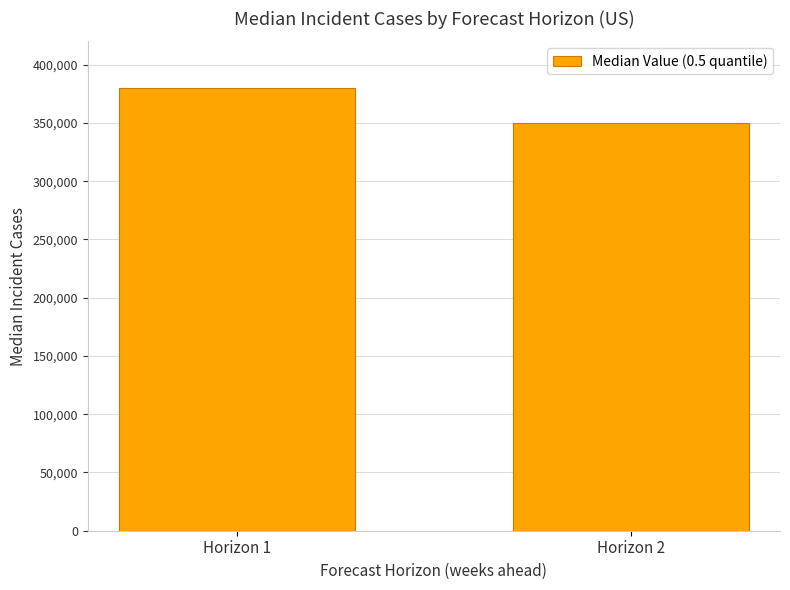

Is it true that the value at Horizon 1 is 560426?

False